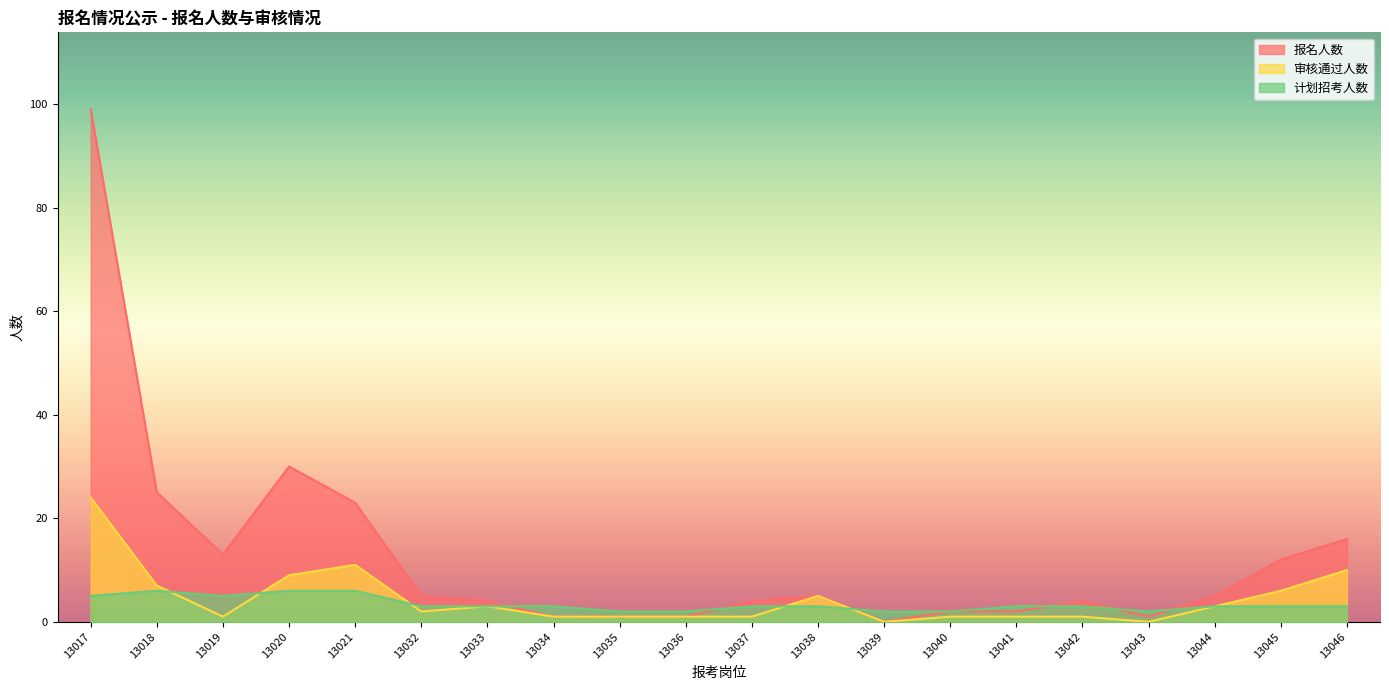

How many interior local peaks does the 审核通过人数 series have?

3